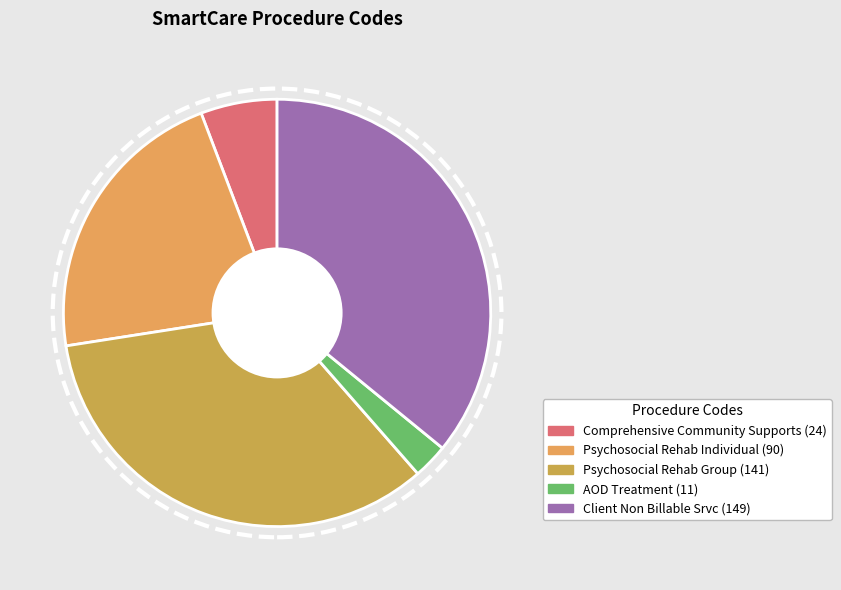

Does Psychosocial Rehab Individual (90) represent more than half of the total?

No